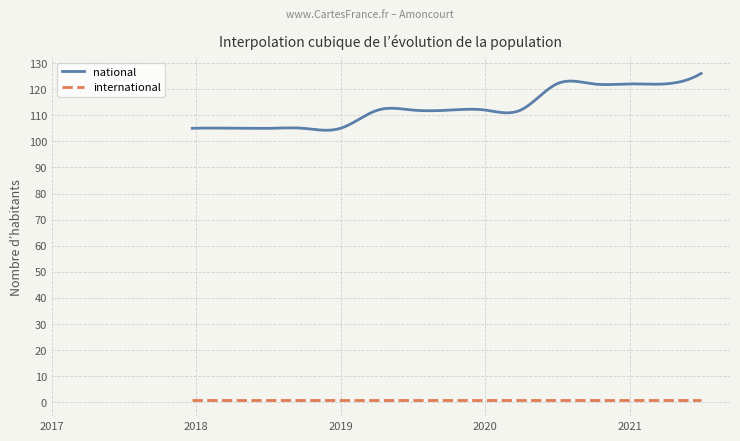

True or false: national and international intersect in this chart.

False